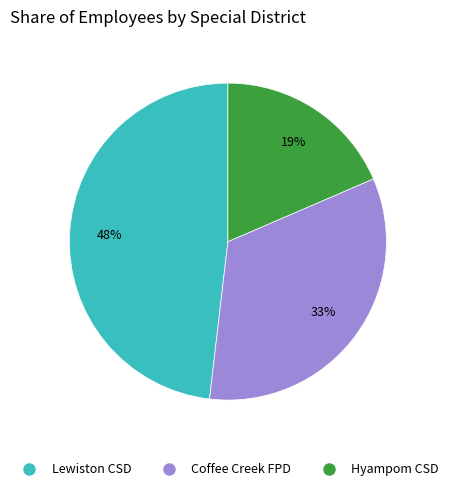

Which category has the biggest portion of the pie?

Lewiston CSD